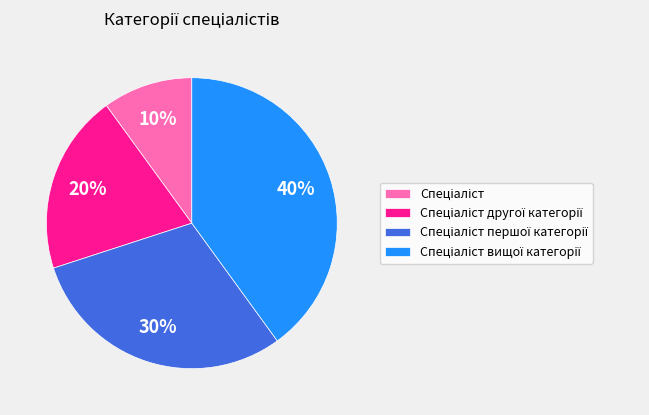

To the nearest percent, what is the average slice percentage?

25%